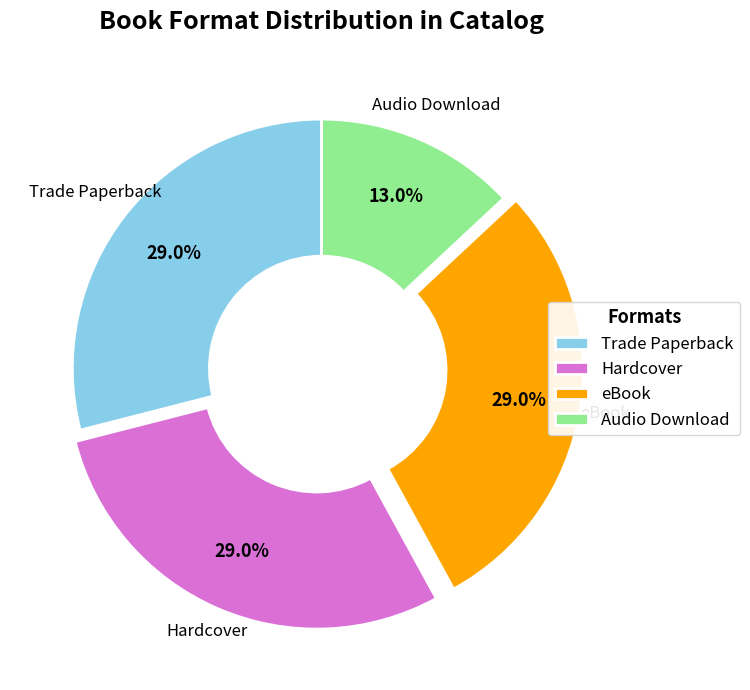

To the nearest percent, what portion does Trade Paperback represent?

29%